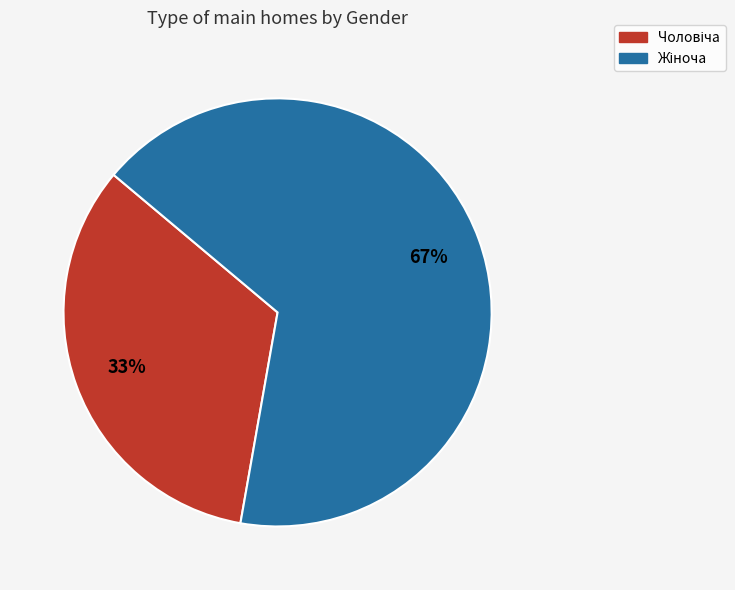

Does any single category account for the majority?

Yes